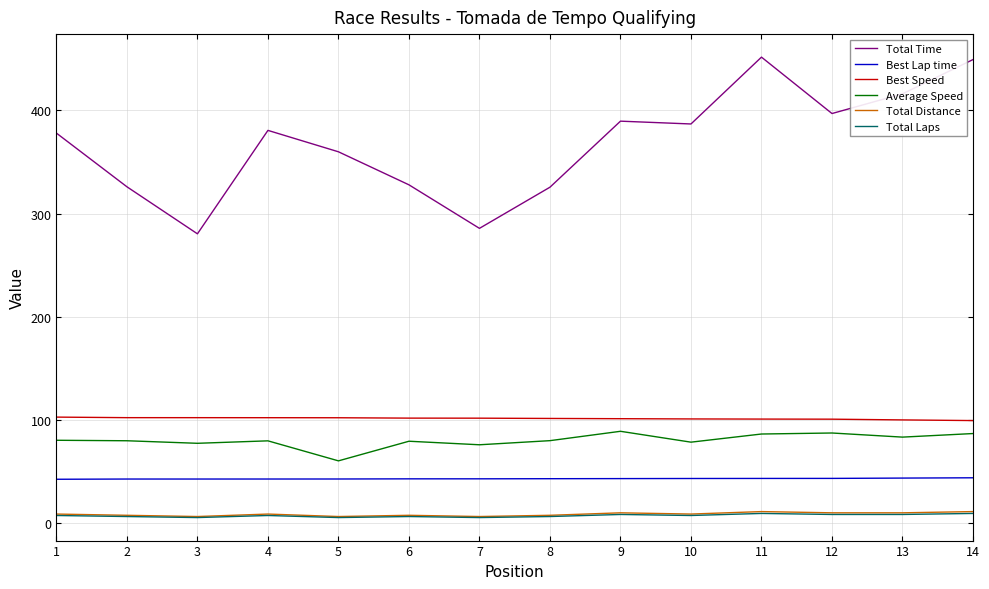

How many values in the Total Time series are below 380?

7